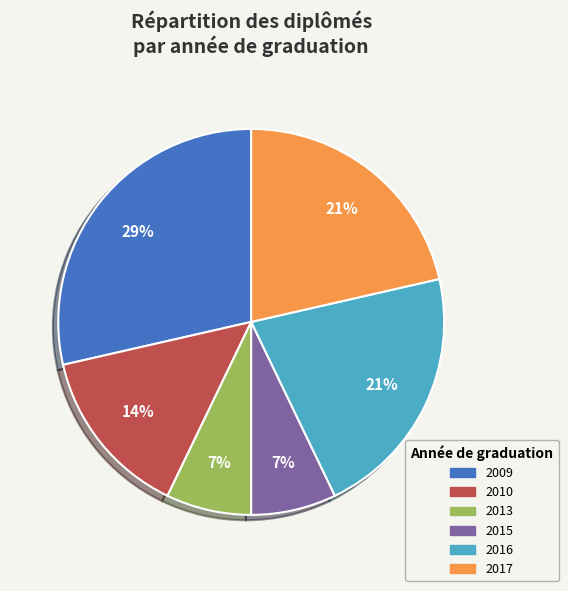

Does any single category account for the majority?

No